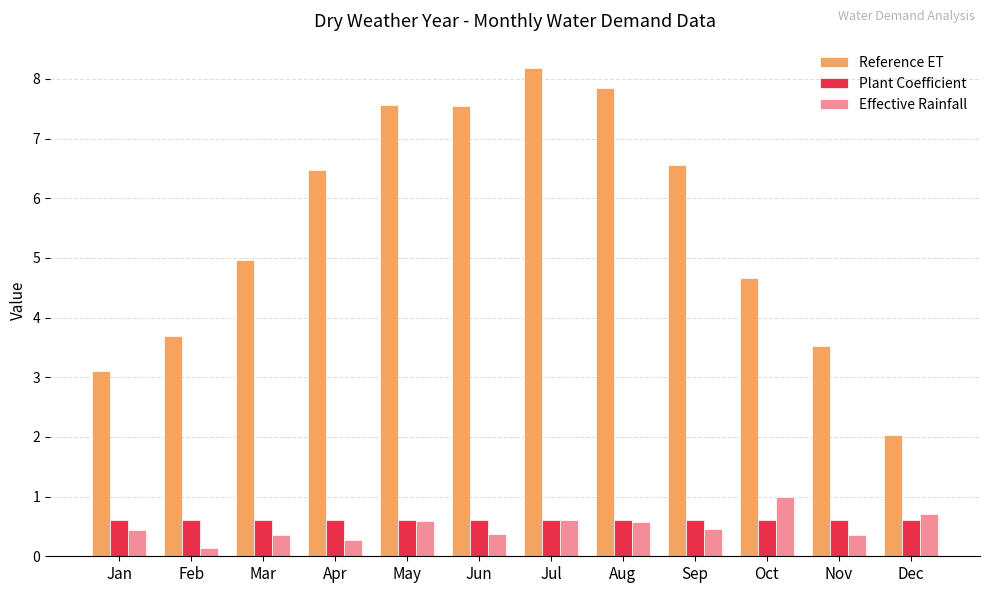

Which series has the largest range (max minus min)?

Reference ET